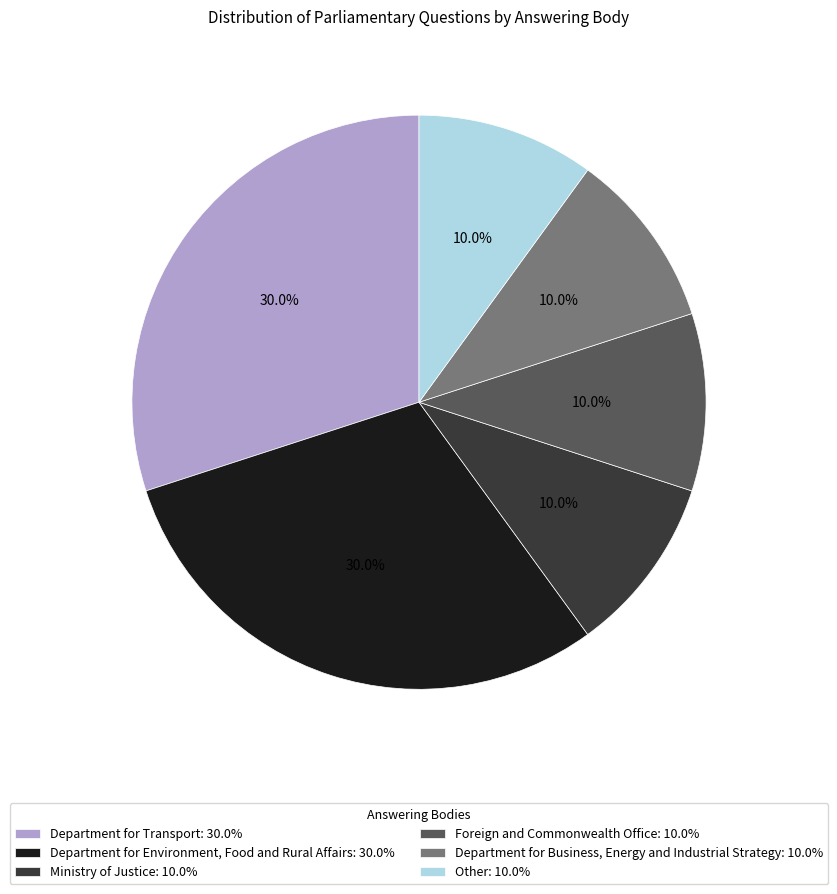

To the nearest percent, what is the difference between the largest and smallest slice percentages?

20%